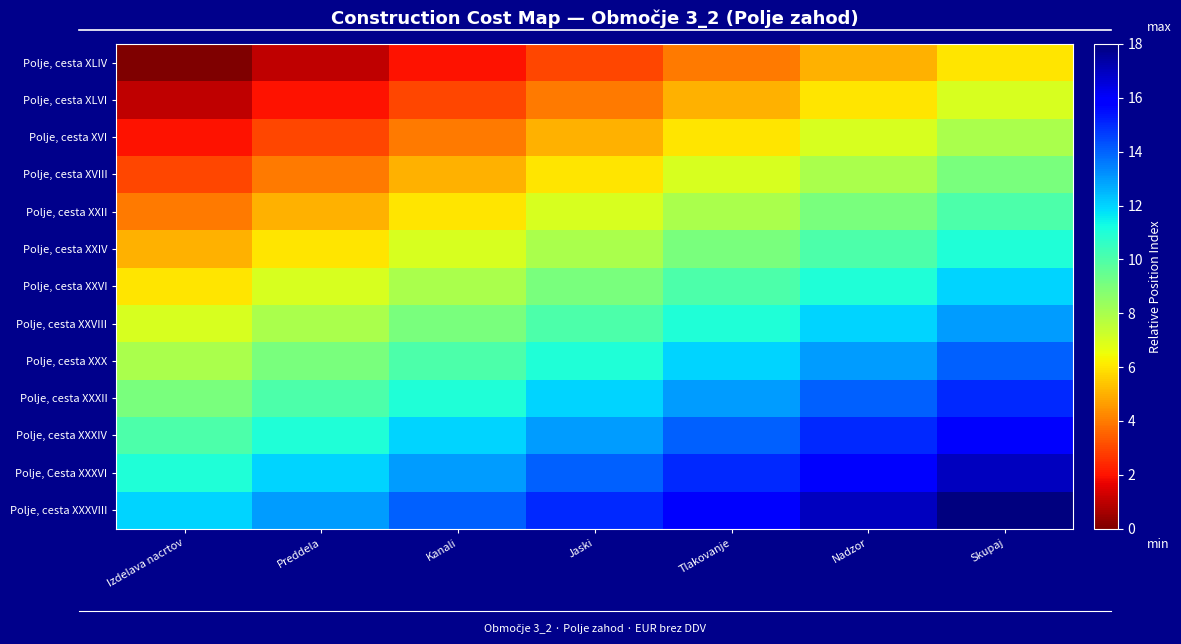

Count the number of categories in the chart.

7